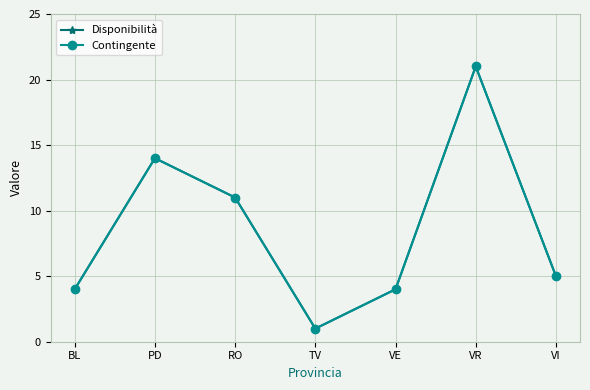

What is the minimum value shown in the chart?

1